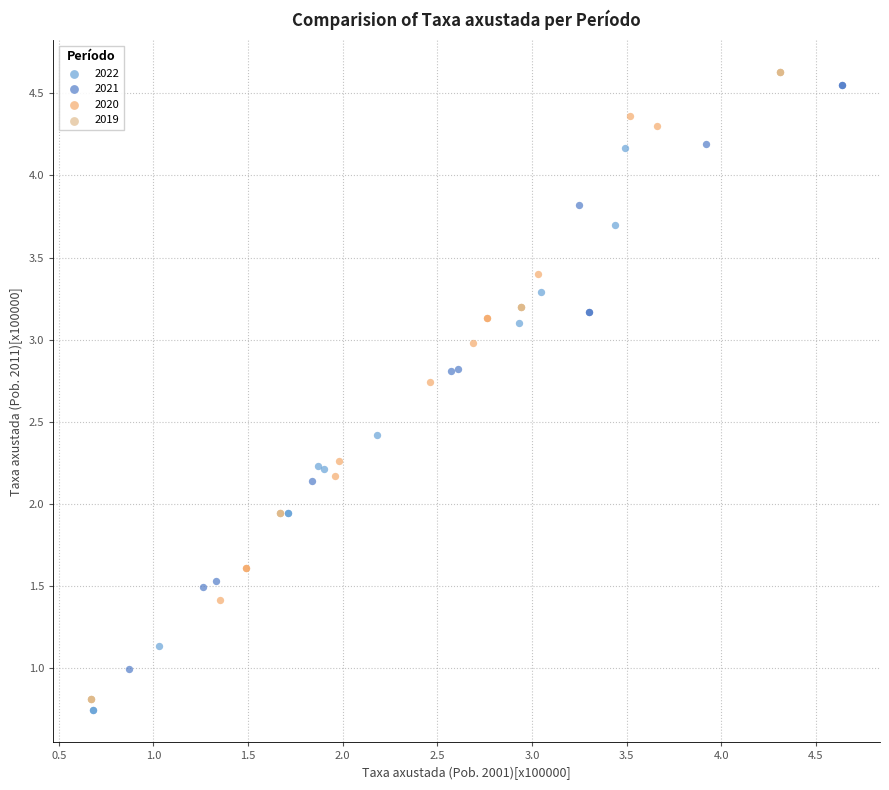

Which series has the widest spread of Y values?

2019